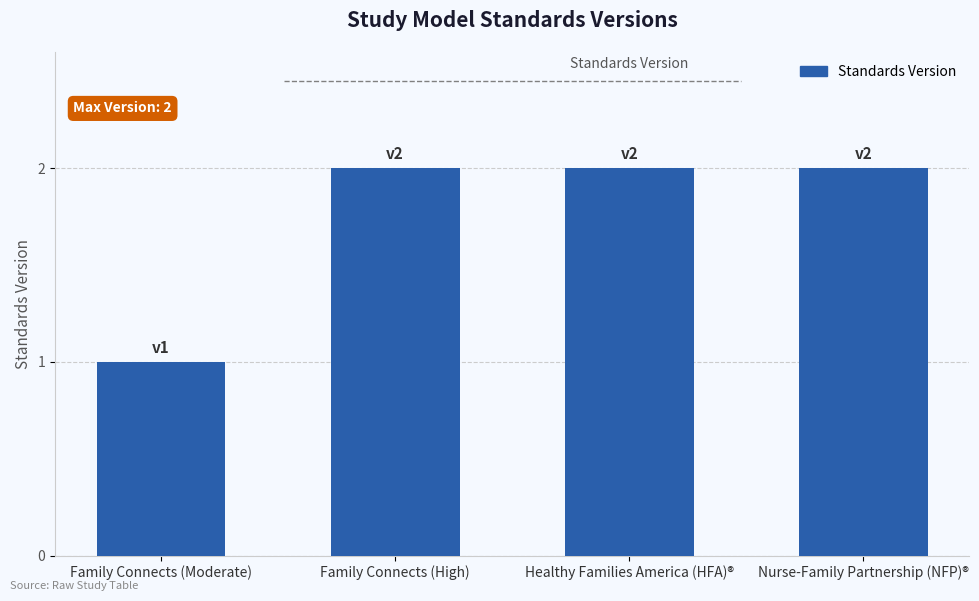

What is the average value?

2